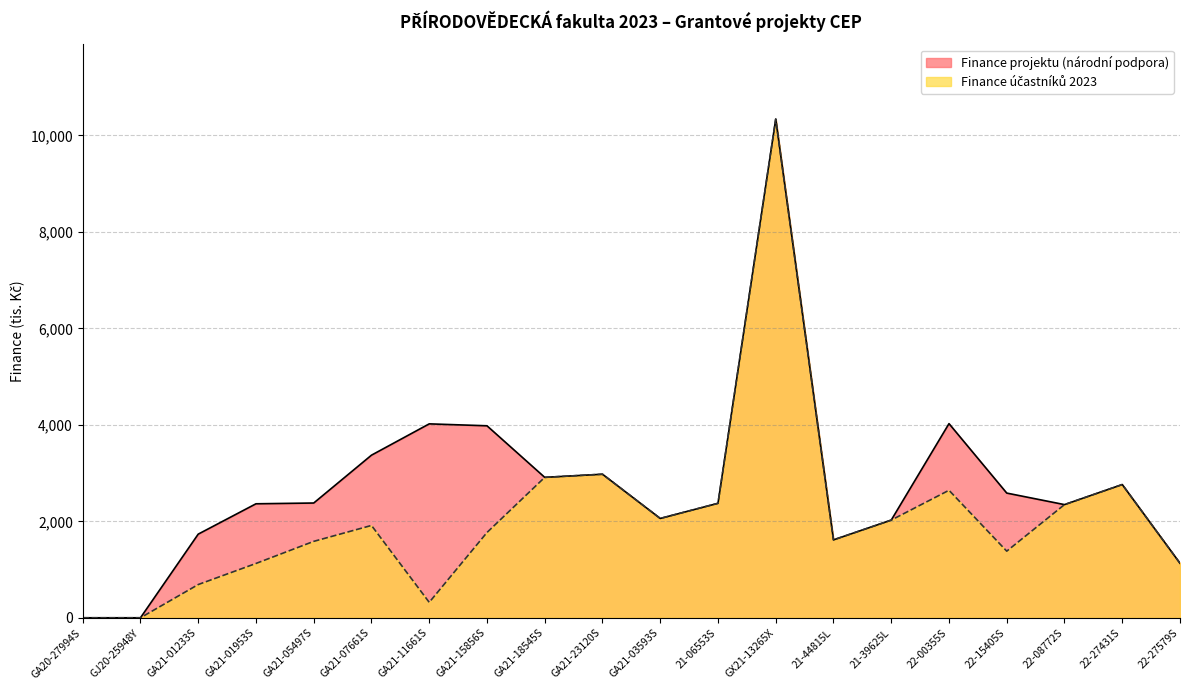

In Finance projektu (národní podpora), how many points are lower than both neighbors (excluding endpoints)?

4